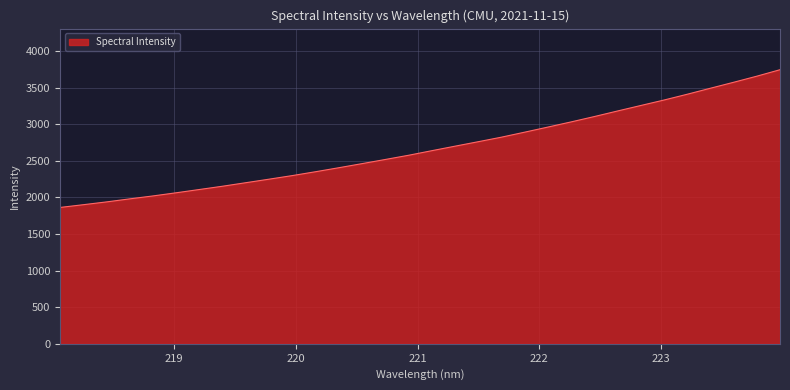

What is the difference between the maximum and minimum values?

1881.6